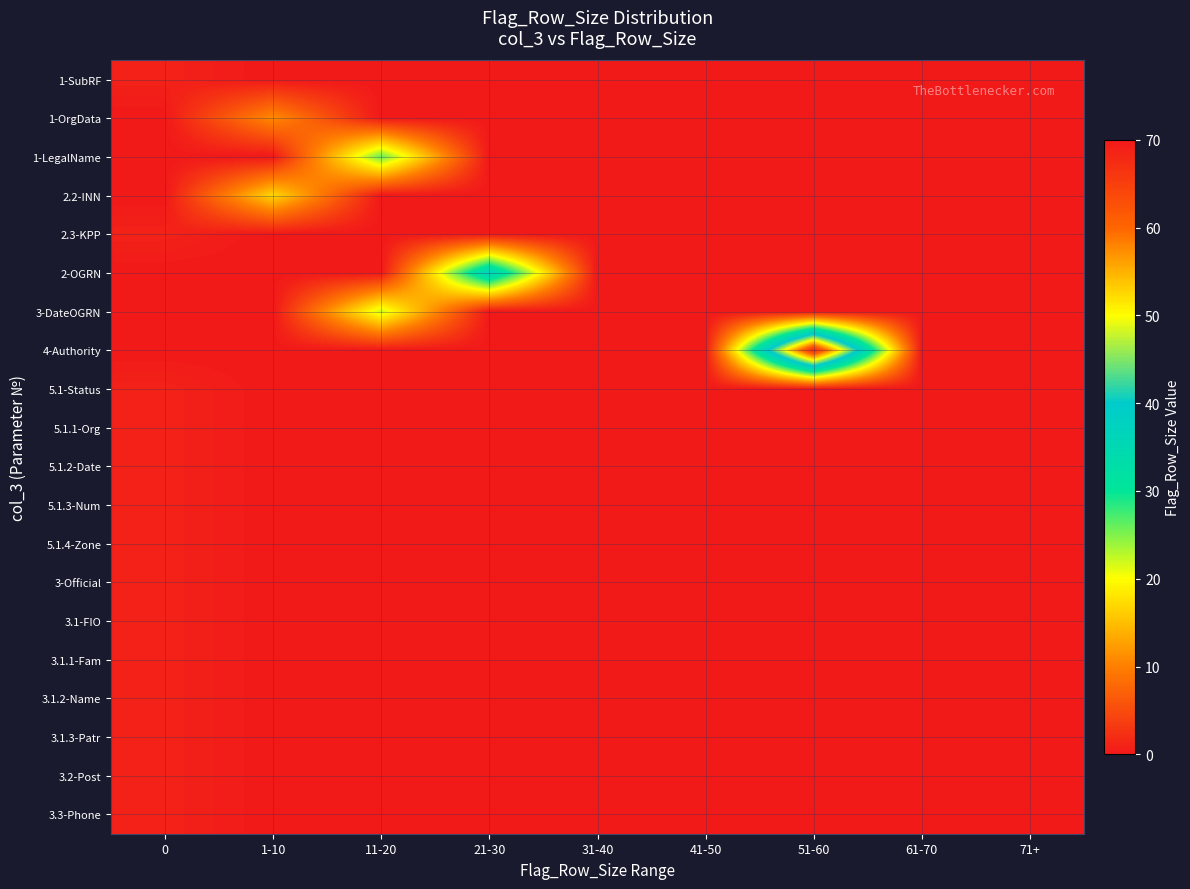

List the series in order of their peak value, highest first.

4-Authority, 2-OGRN, 1-LegalName, 3-DateOGRN, 2.2-INN, 1-OrgData, 1-SubRF, 2.3-KPP, 5.1-Status, 5.1.1-Org, 5.1.2-Date, 5.1.3-Num, 5.1.4-Zone, 3-Official, 3.1-FIO, 3.1.1-Fam, 3.1.2-Name, 3.1.3-Patr, 3.2-Post, 3.3-Phone